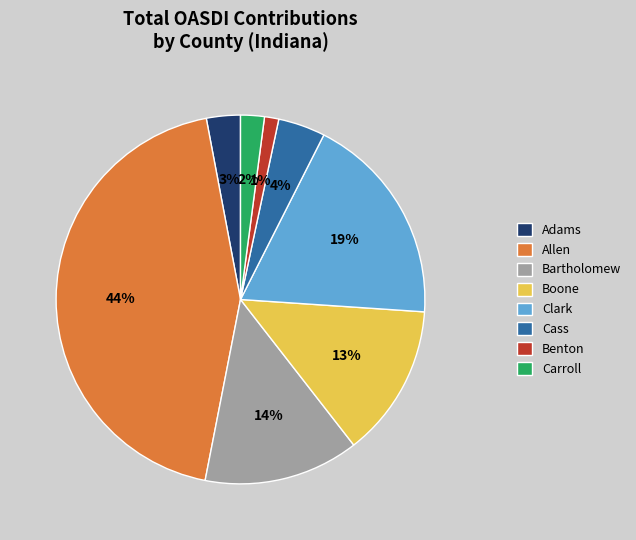

Do Cass and Benton together represent more than half of the pie?

No